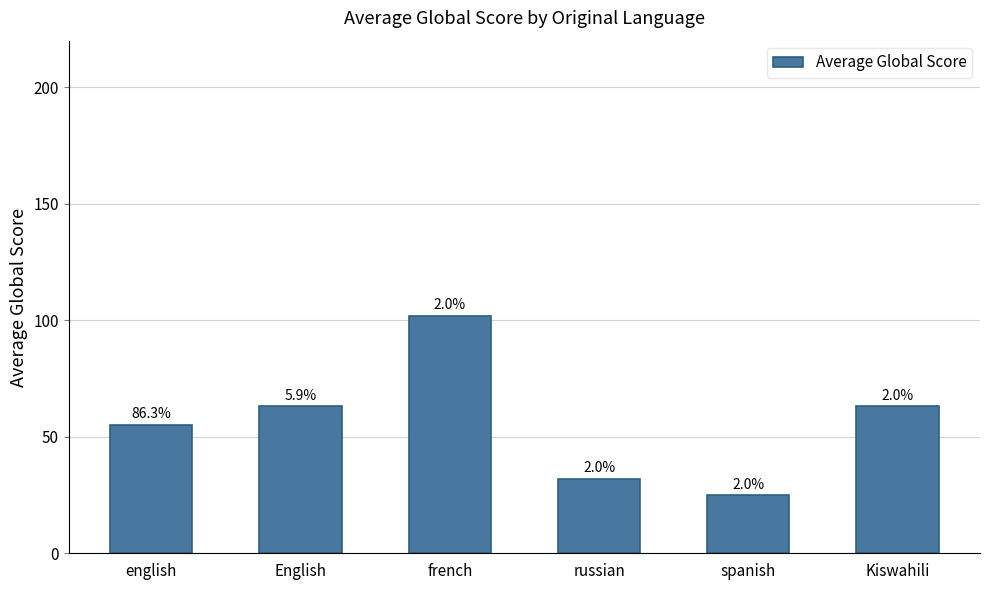

Are the bars horizontal?

No